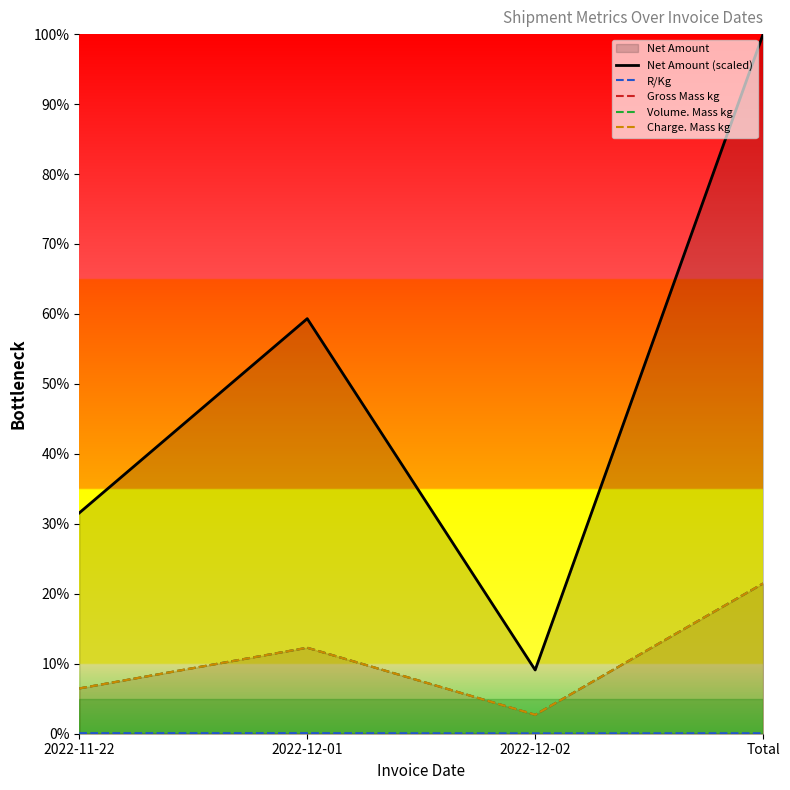

True or false: Volume. Mass kg has more than 1 interior local peaks.

False